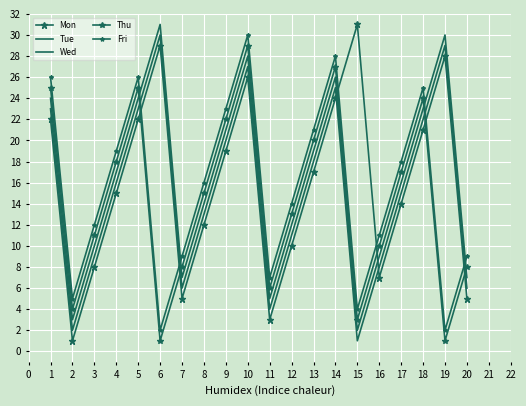

Rank the series by their maximum value, from lowest to highest.

Thu, Tue, Fri, Mon, Wed